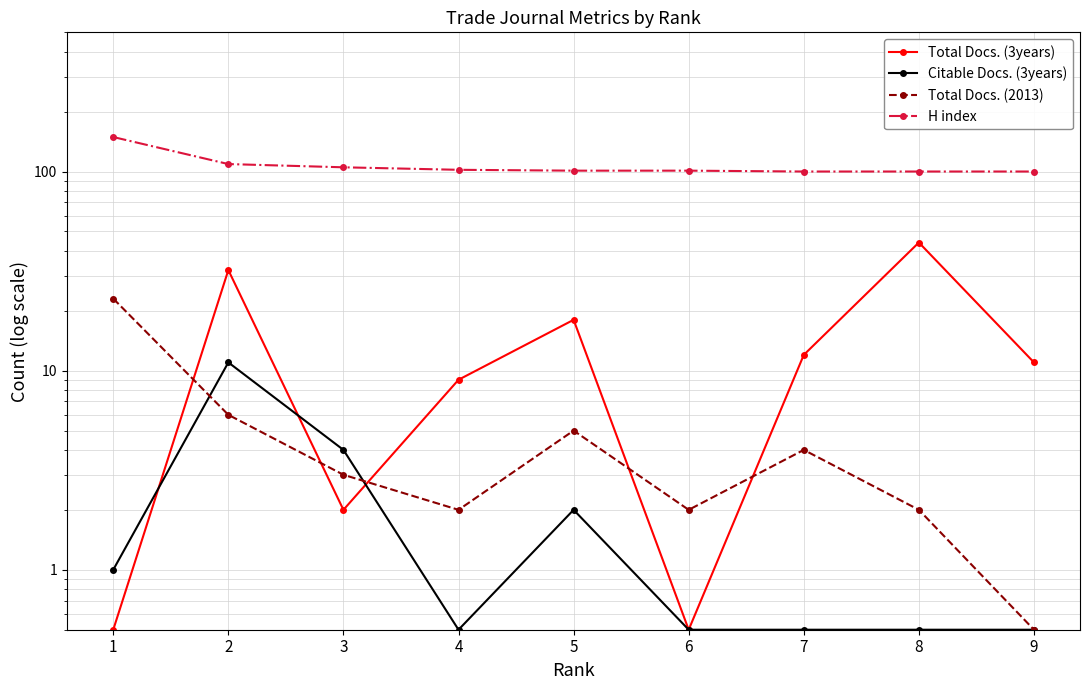

Where do Total Docs. (2013) and Total Docs. (3years) first cross each other?

1 and 2